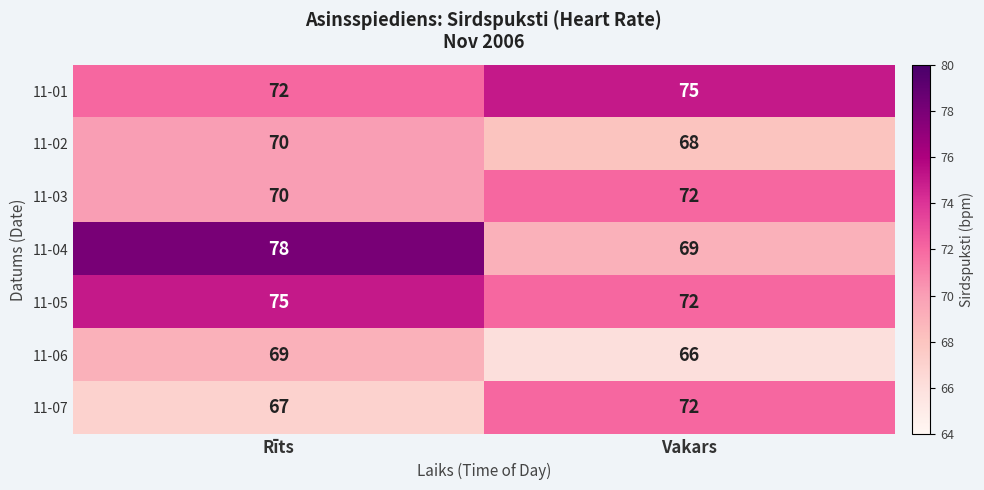

How many distinct data groups are displayed?

7